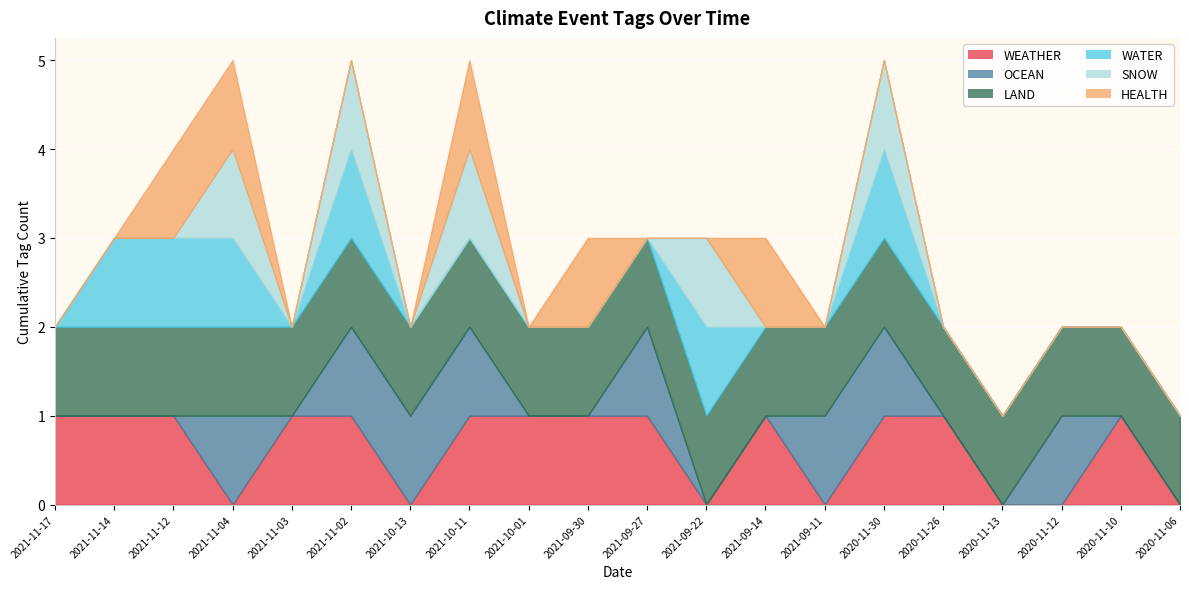

At which label does WATER reach its peak?

2021-11-14